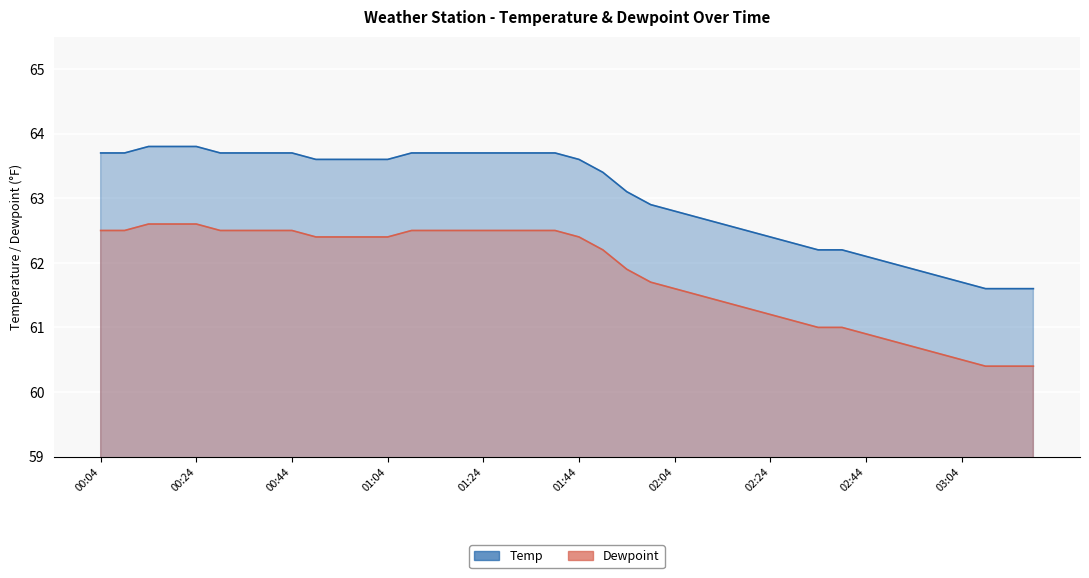

Is it true that Temp equals 60.4 at 03:14?

True